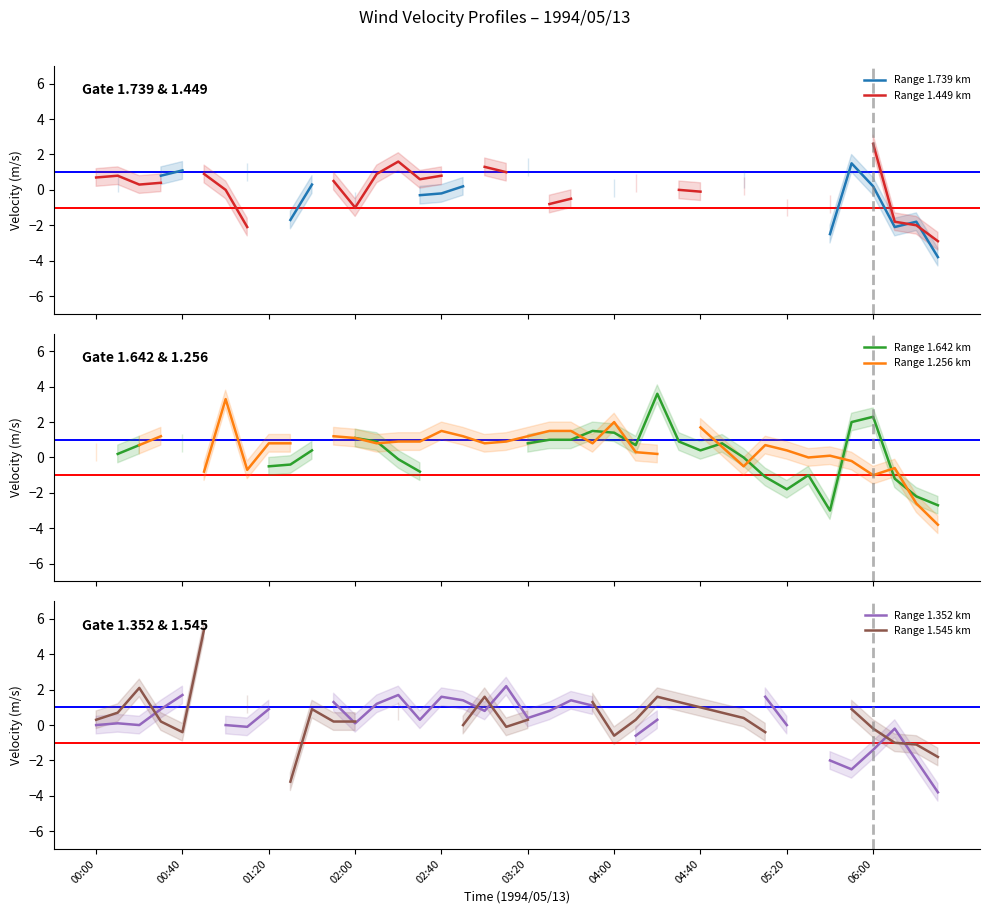

How many values in Range 1.642 km are below zero?

11